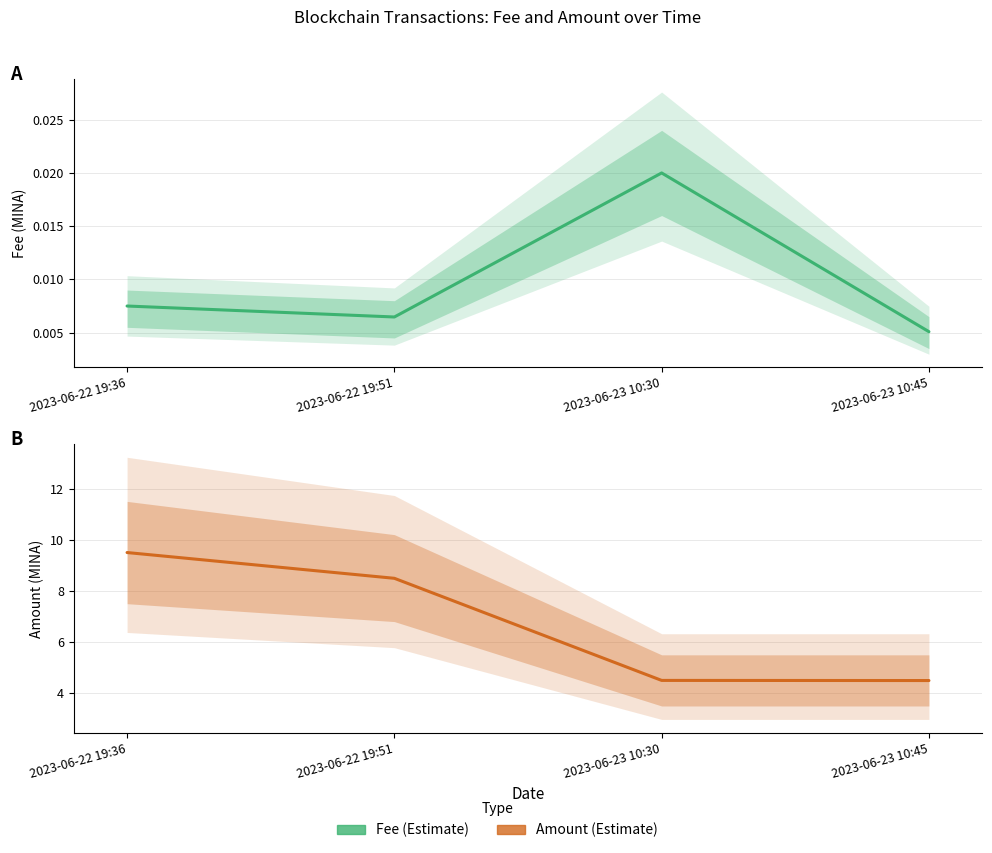

List the labels in order of Fee value, smallest first.

2023-06-23 10:45, 2023-06-22 19:51, 2023-06-22 19:36, 2023-06-23 10:30